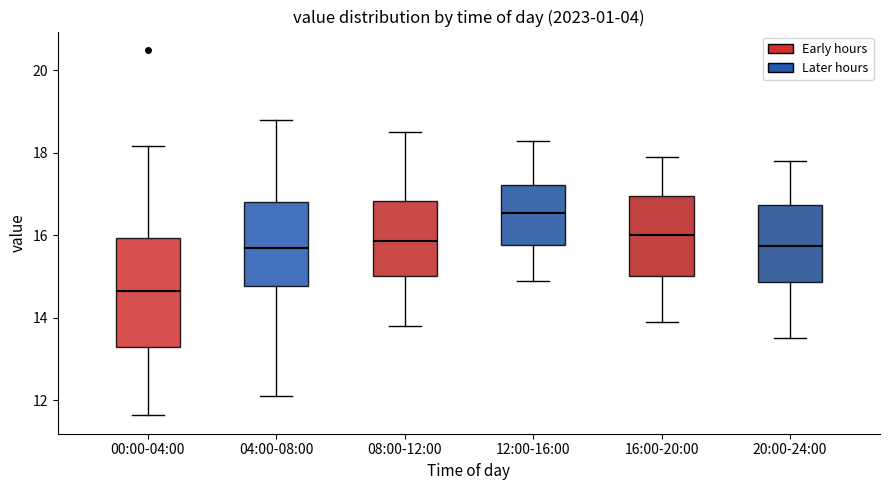

Where does the median line of the box for 04:00-08:00 sit on the y-axis? The values are not printed on the chart, so give them approximately, as read against the axis.

15.8